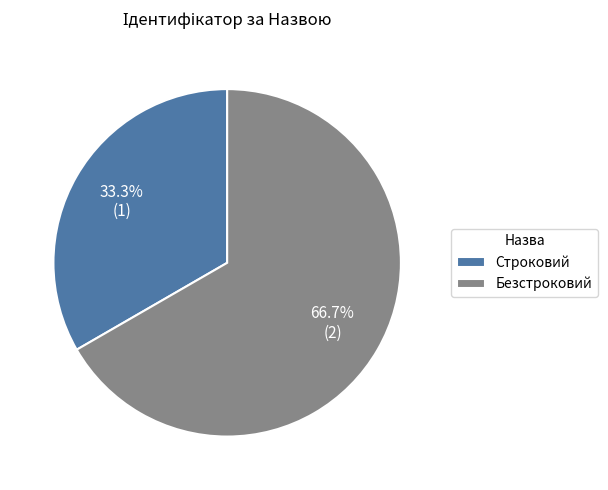

Is it true that Безстроковий is 67% of the pie?

True